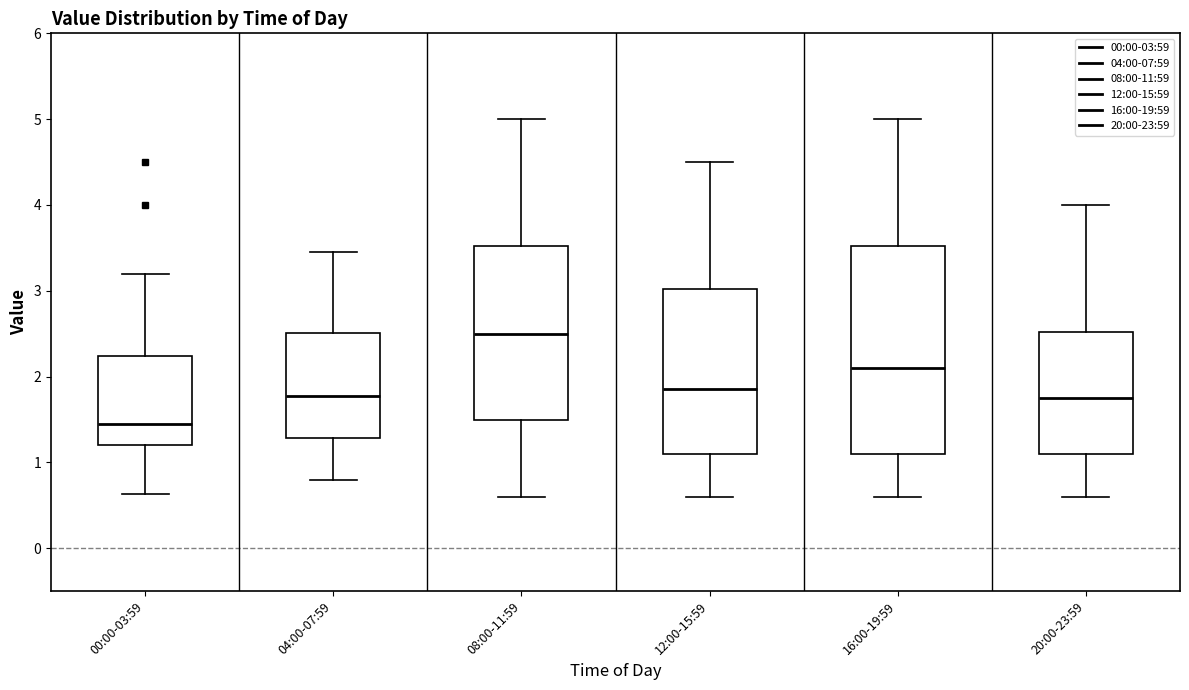

Reading left to right, read every box against the y-axis: the position of its median line, the range the box covers, and the ends of its whiskers. The values are not printed on the chart, so give them approximately, as read against the axis.

00:00-03:59: median 1.5, box 1.2 to 2.2, whiskers 0.6 to 3.2
04:00-07:59: median 1.8, box 1.3 to 2.5, whiskers 0.8 to 3.5
08:00-11:59: median 2.5, box 1.5 to 3.5, whiskers 0.6 to 5.0
12:00-15:59: median 1.9, box 1.1 to 3.0, whiskers 0.6 to 4.5
16:00-19:59: median 2.1, box 1.1 to 3.5, whiskers 0.6 to 5.0
20:00-23:59: median 1.8, box 1.1 to 2.5, whiskers 0.6 to 4.0